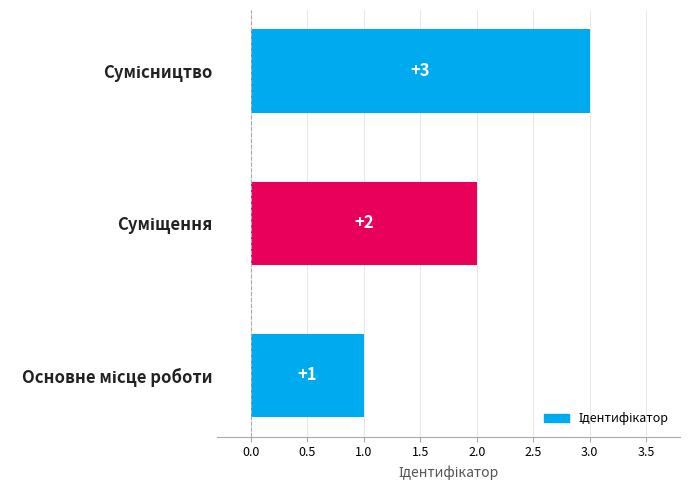

What is the greatest value displayed?

3